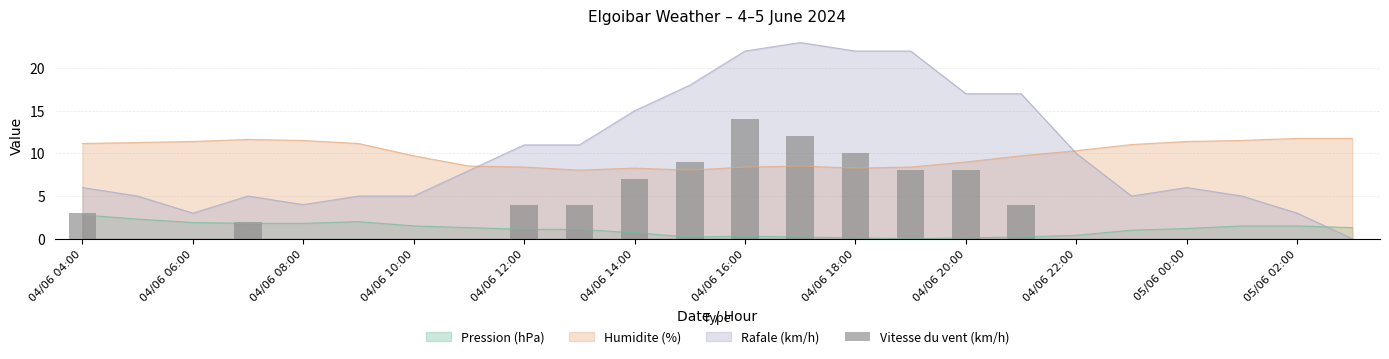

What is the highest value of the Pression (hPa) series?

2.8